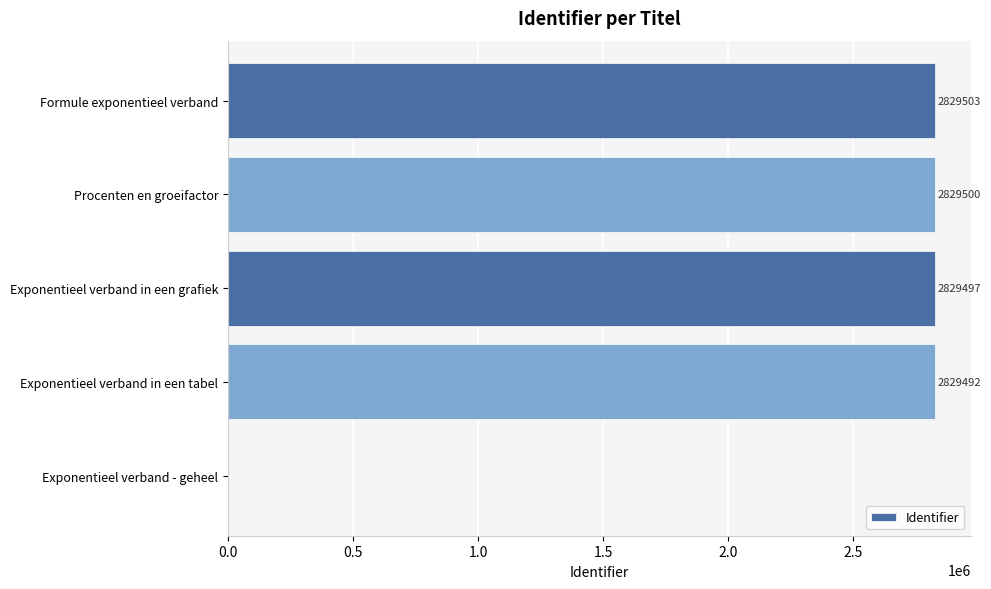

What is the maximum value shown in the chart?

2829503